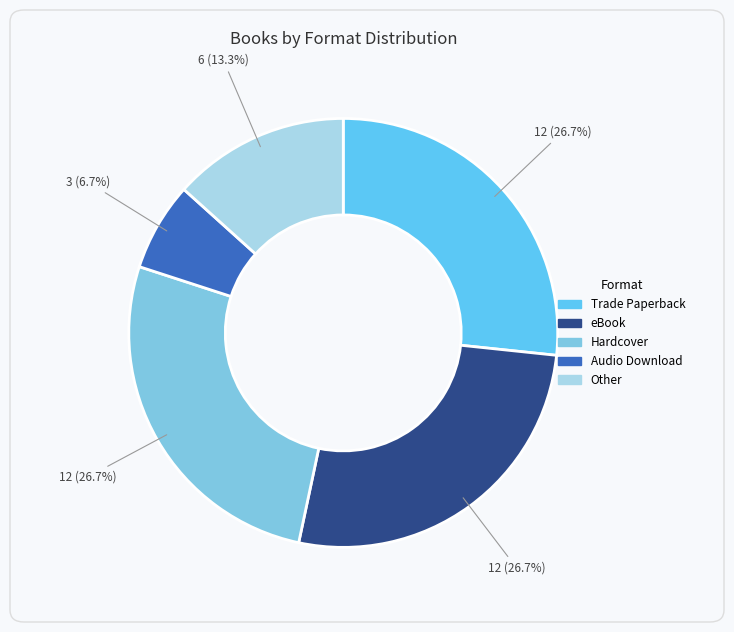

Which slice is the smallest?

Audio Download